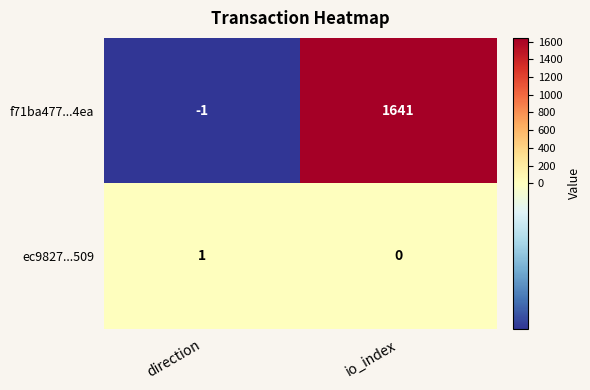

What is the average value of the f71ba477...4ea series?

820